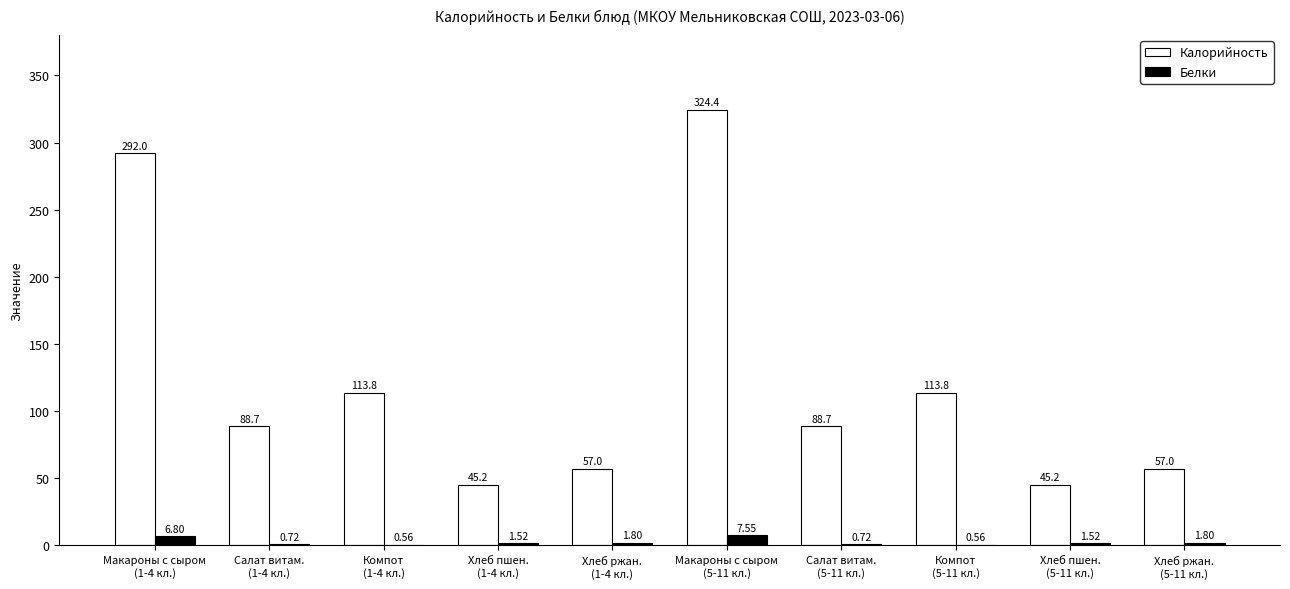

Reading left to right, transcribe all the data shown in this chart.

Калорийность: Макароны с сыром
(1-4 кл.)=292.0	Салат витам.
(1-4 кл.)=88.7	Компот
(1-4 кл.)=113.8	Хлеб пшен.
(1-4 кл.)=45.2	Хлеб ржан.
(1-4 кл.)=57.0	Макароны с сыром
(5-11 кл.)=324.4	Салат витам.
(5-11 кл.)=88.7	Компот
(5-11 кл.)=113.8	Хлеб пшен.
(5-11 кл.)=45.2	Хлеб ржан.
(5-11 кл.)=57.0
Белки: Макароны с сыром
(1-4 кл.)=6.8	Салат витам.
(1-4 кл.)=0.7	Компот
(1-4 кл.)=0.6	Хлеб пшен.
(1-4 кл.)=1.5	Хлеб ржан.
(1-4 кл.)=1.8	Макароны с сыром
(5-11 кл.)=7.5	Салат витам.
(5-11 кл.)=0.7	Компот
(5-11 кл.)=0.6	Хлеб пшен.
(5-11 кл.)=1.5	Хлеб ржан.
(5-11 кл.)=1.8